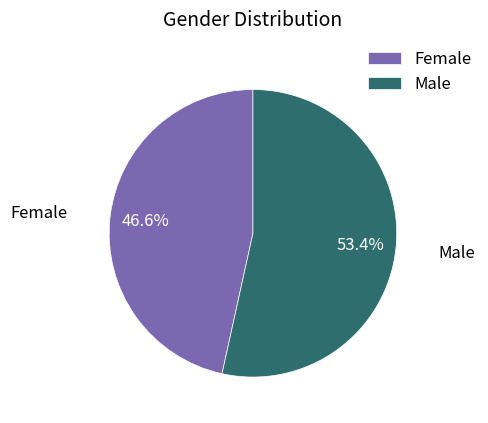

To the nearest percent, what portion does Male represent?

53%